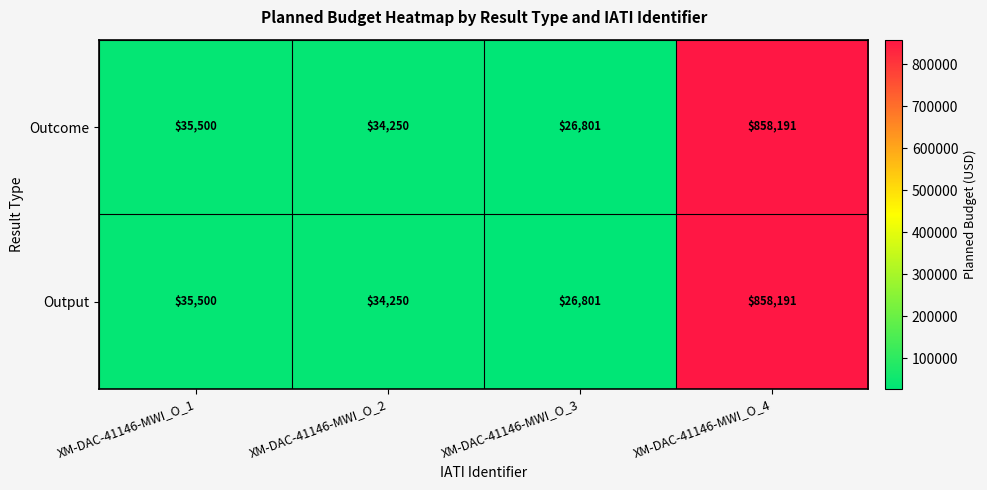

How many data points does each series have?

4